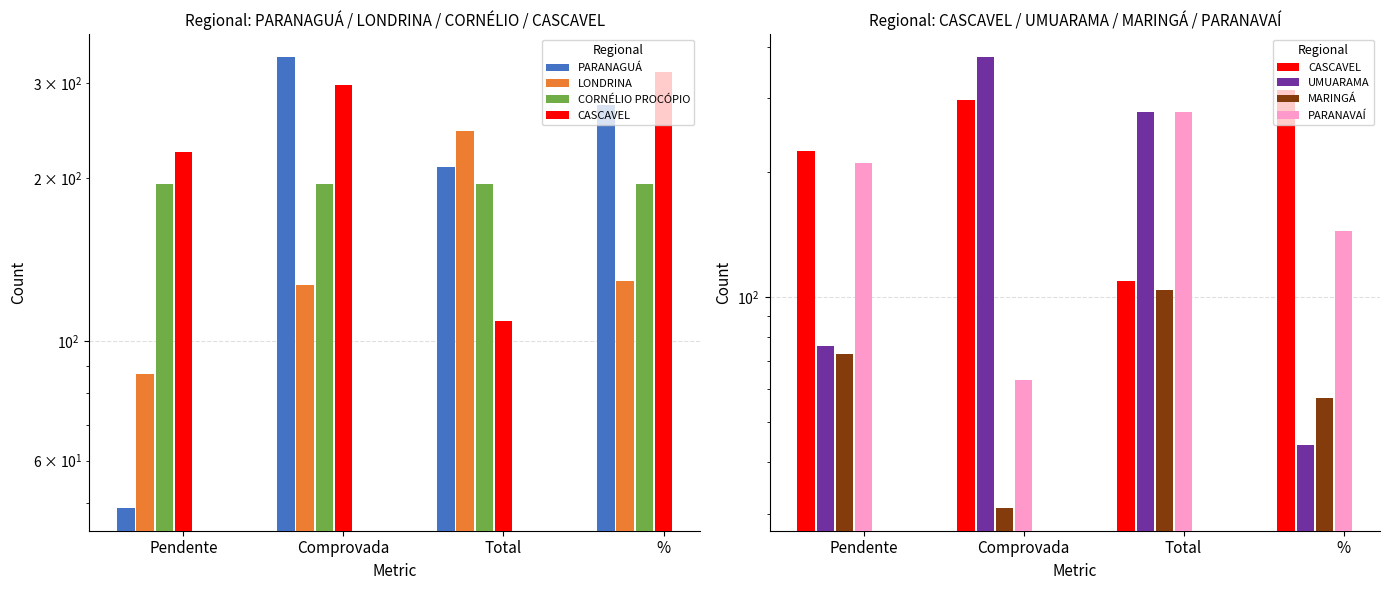

What is the minimum value for LONDRINA?

87